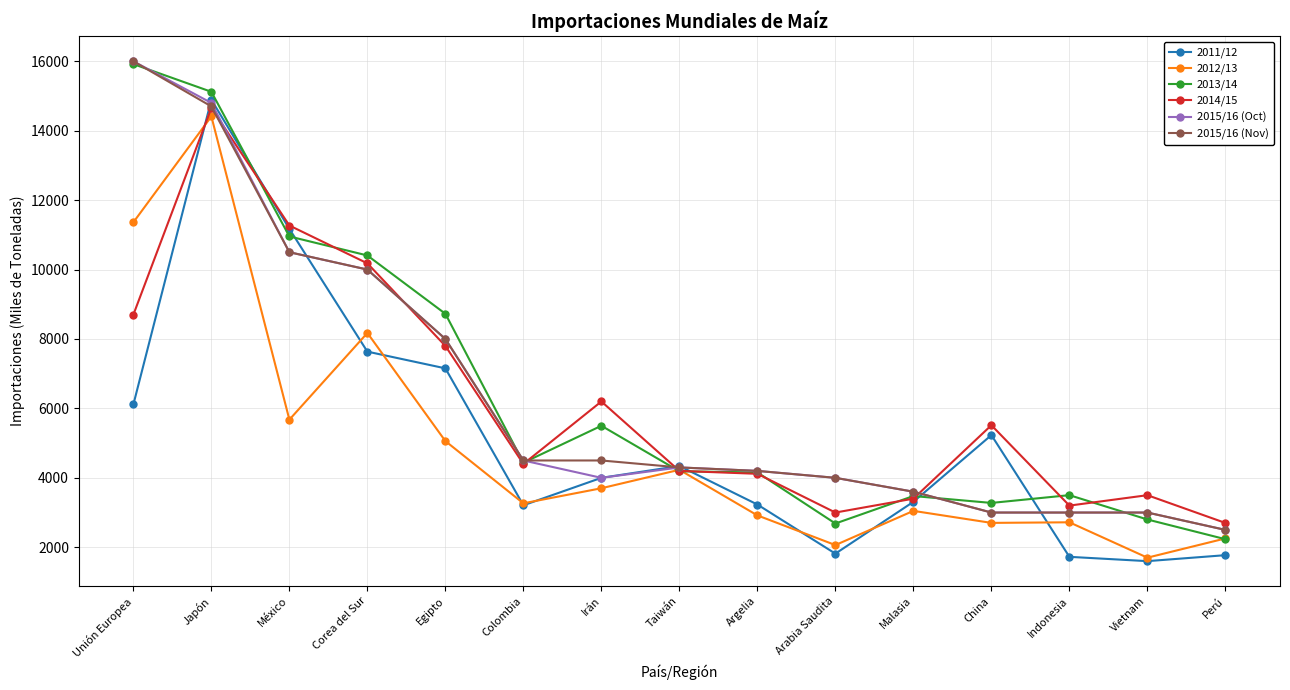

True or false: 2012/13 has a value of 2254 at Perú.

True